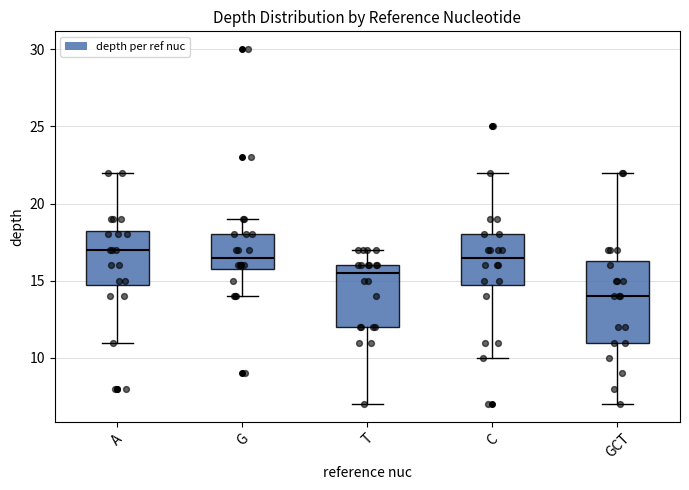

Where does the median line of the box for G sit on the y-axis? The values are not printed on the chart, so give them approximately, as read against the axis.

16.5